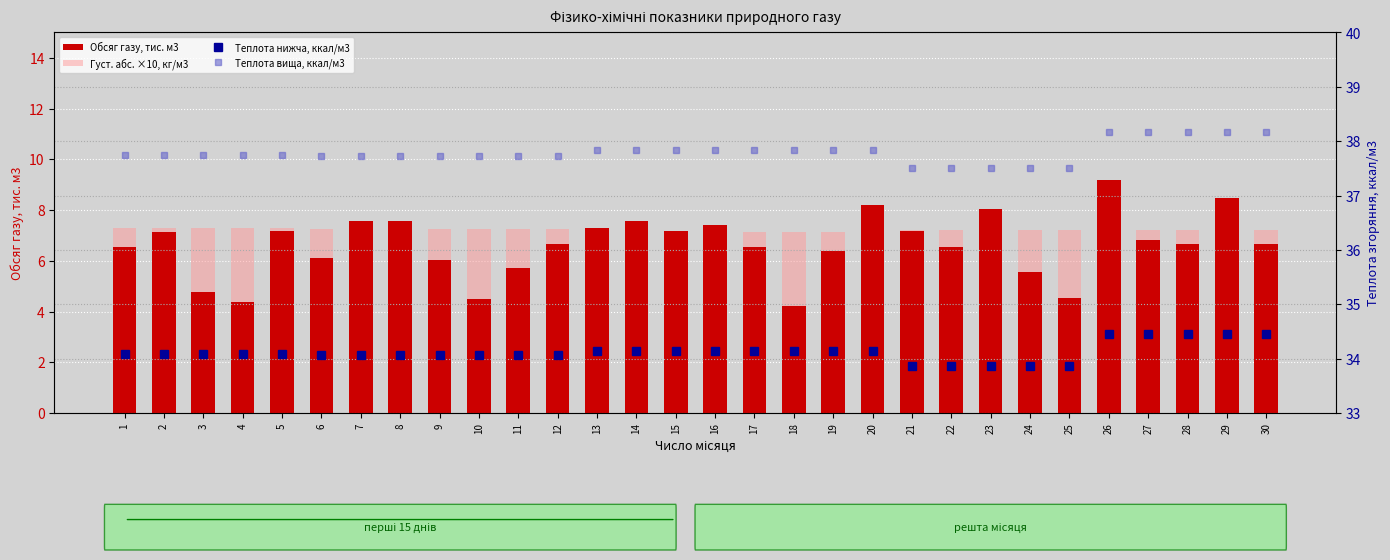

At which label is Обсяг газу, тис. м3 closest to 6?

9